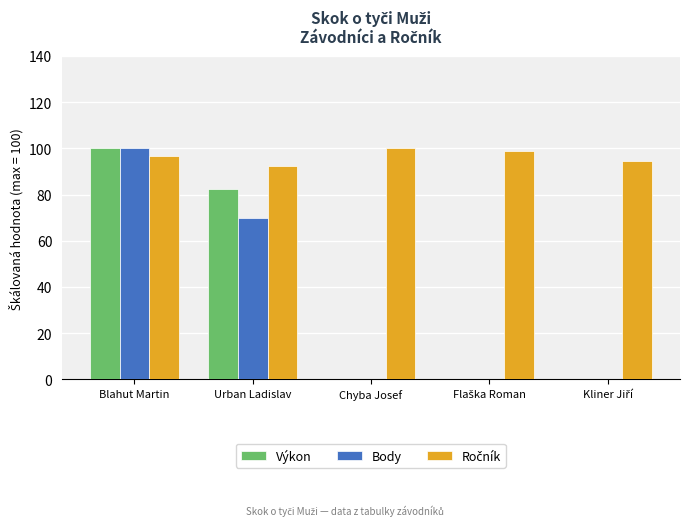

What is the maximum value for Body?

100.0